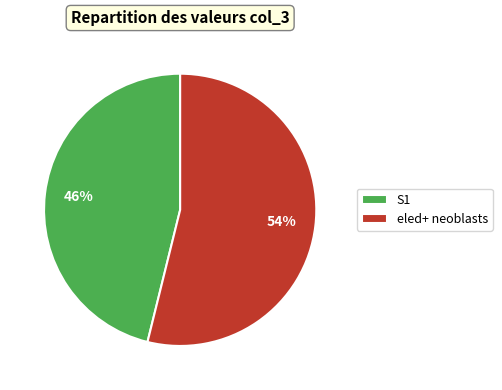

What percentage is the S1 slice, to the nearest percent?

46%